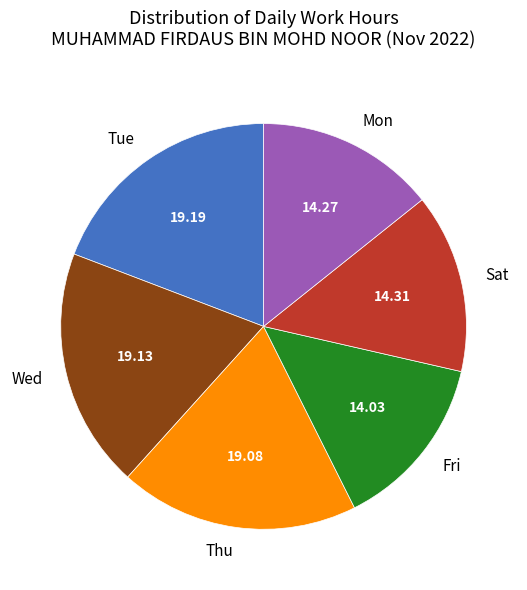

Is there a majority slice in this chart?

No